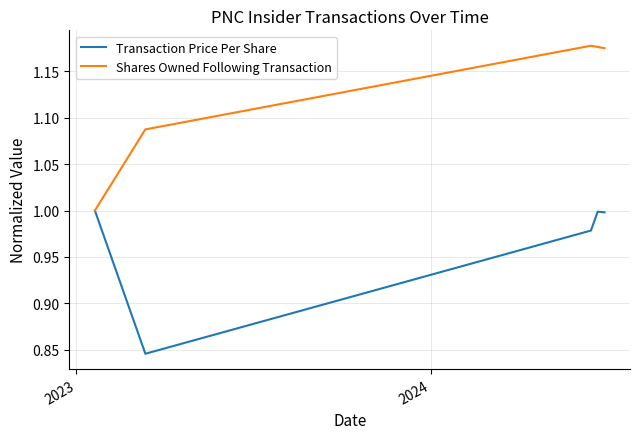

Which series has the largest total across all categories?

Shares Owned Following Transaction